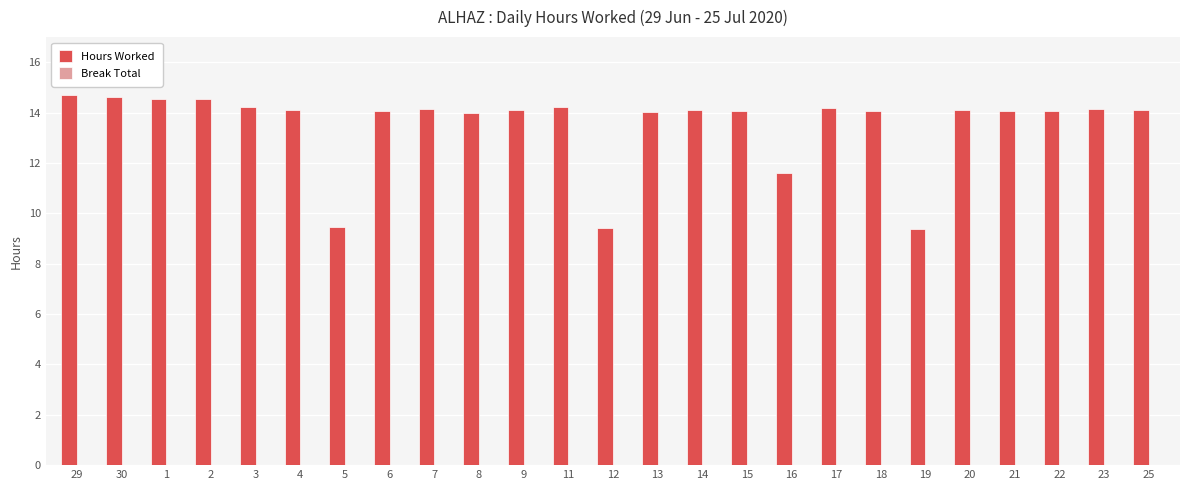

What is the average value?

13.5